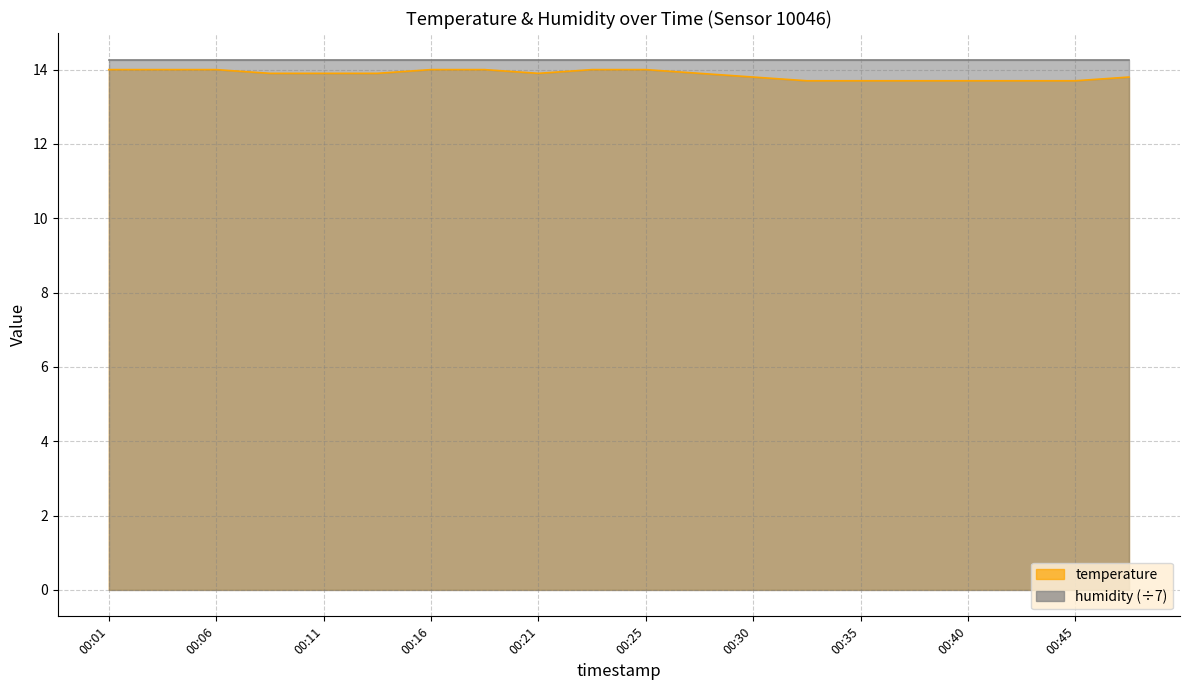

Is it true that the value at 00:30 is 7.1?

False